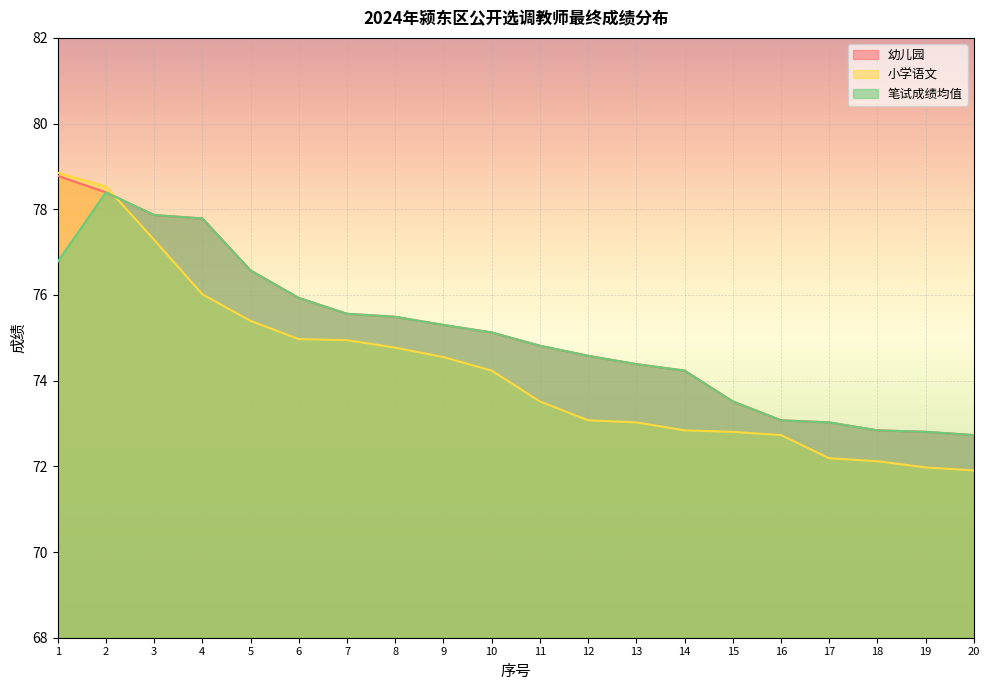

Where do 小学语文 and 幼儿园 first cross each other?

2 and 3